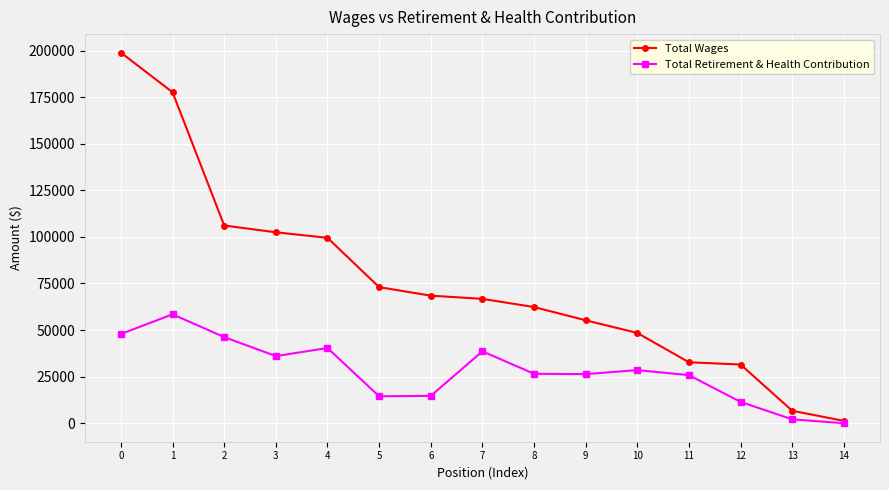

How many lines are shown in the chart?

2